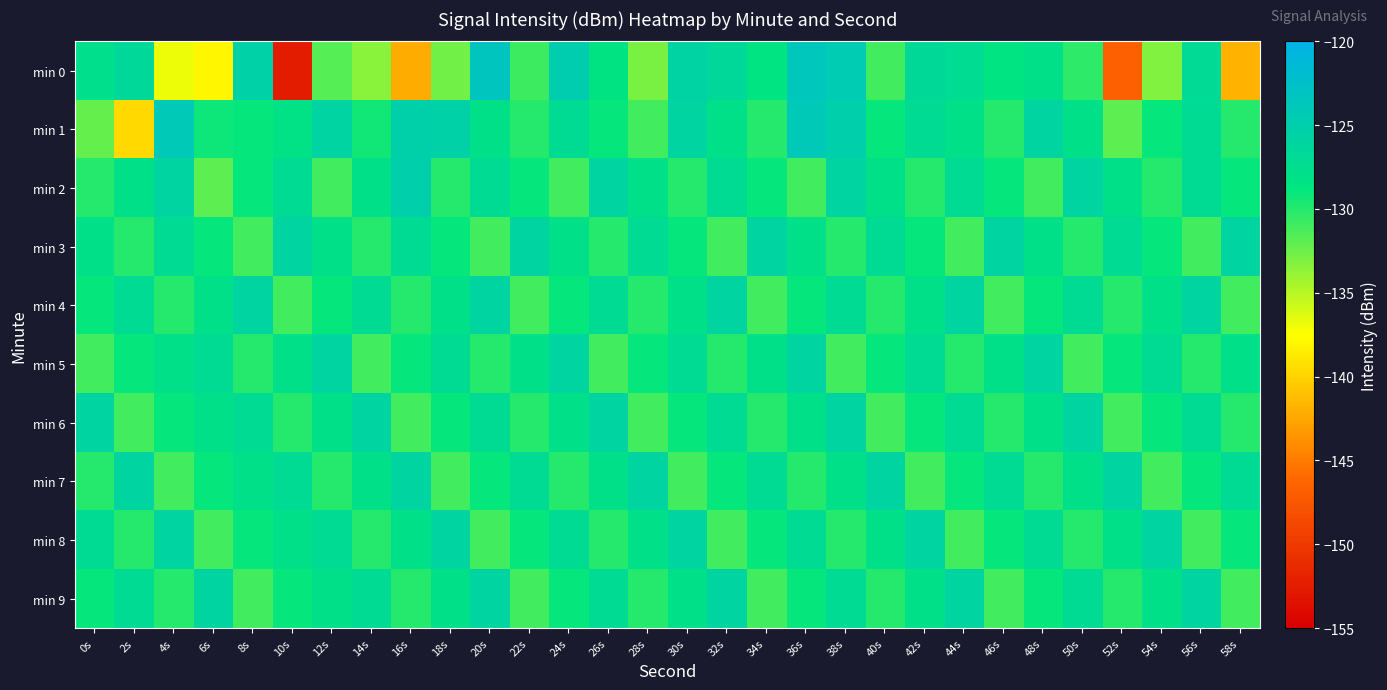

Reading right to left, list all the values displayed in this chart.

min 0: 58s=-141.8	56s=-127.0	54s=-133.2	52s=-146.8	50s=-130.4	48s=-128.0	46s=-128.5	44s=-127.2	42s=-126.7	40s=-131.0	38s=-124.3	36s=-123.7	34s=-128.5	32s=-126.5	30s=-125.7	28s=-132.9	26s=-128.4	24s=-124.5	22s=-130.8	20s=-123.4	18s=-132.6	16s=-142.2	14s=-133.5	12s=-131.7	10s=-152.5	8s=-125.4	6s=-138.0	4s=-136.9	2s=-126.4	0s=-127.7
min 1: 58s=-130.0	56s=-127.0	54s=-129.0	52s=-132.0	50s=-128.0	48s=-126.0	46s=-130.0	44s=-128.0	42s=-127.0	40s=-129.0	38s=-125.0	36s=-124.0	34s=-130.0	32s=-128.0	30s=-126.0	28s=-131.0	26s=-129.0	24s=-127.0	22s=-130.0	20s=-128.0	18s=-125.3	16s=-125.1	14s=-129.3	12s=-125.8	10s=-128.3	8s=-129.0	6s=-129.2	4s=-124.0	2s=-139.6	0s=-132.2
min 2: 58s=-129.0	56s=-127.0	54s=-130.0	52s=-128.0	50s=-126.0	48s=-131.0	46s=-129.0	44s=-127.0	42s=-130.0	40s=-128.0	38s=-126.0	36s=-131.0	34s=-129.0	32s=-127.0	30s=-130.0	28s=-128.0	26s=-126.0	24s=-131.0	22s=-129.0	20s=-127.0	18s=-130.0	16s=-125.0	14s=-128.0	12s=-131.0	10s=-127.0	8s=-129.0	6s=-132.0	4s=-126.0	2s=-128.0	0s=-130.0
min 3: 58s=-126.0	56s=-131.0	54s=-129.0	52s=-127.0	50s=-130.0	48s=-128.0	46s=-126.0	44s=-131.0	42s=-129.0	40s=-127.0	38s=-130.0	36s=-128.0	34s=-126.0	32s=-131.0	30s=-129.0	28s=-127.0	26s=-130.0	24s=-128.0	22s=-126.0	20s=-131.0	18s=-129.0	16s=-127.0	14s=-130.0	12s=-128.0	10s=-126.0	8s=-131.0	6s=-129.0	4s=-127.0	2s=-130.0	0s=-128.0
min 4: 58s=-131.0	56s=-126.0	54s=-128.0	52s=-130.0	50s=-127.0	48s=-129.0	46s=-131.0	44s=-126.0	42s=-128.0	40s=-130.0	38s=-127.0	36s=-129.0	34s=-131.0	32s=-126.0	30s=-128.0	28s=-130.0	26s=-127.0	24s=-129.0	22s=-131.0	20s=-126.0	18s=-128.0	16s=-130.0	14s=-127.0	12s=-129.0	10s=-131.0	8s=-126.0	6s=-128.0	4s=-130.0	2s=-127.0	0s=-129.0
min 5: 58s=-128.0	56s=-130.0	54s=-127.0	52s=-129.0	50s=-131.0	48s=-126.0	46s=-128.0	44s=-130.0	42s=-127.0	40s=-129.0	38s=-131.0	36s=-126.0	34s=-128.0	32s=-130.0	30s=-127.0	28s=-129.0	26s=-131.0	24s=-126.0	22s=-128.0	20s=-130.0	18s=-127.0	16s=-129.0	14s=-131.0	12s=-126.0	10s=-128.0	8s=-130.0	6s=-127.0	4s=-128.0	2s=-129.0	0s=-131.0
min 6: 58s=-130.0	56s=-127.0	54s=-129.0	52s=-131.0	50s=-126.0	48s=-128.0	46s=-130.0	44s=-127.0	42s=-129.0	40s=-131.0	38s=-126.0	36s=-128.0	34s=-130.0	32s=-127.0	30s=-129.0	28s=-131.0	26s=-126.0	24s=-128.0	22s=-130.0	20s=-127.0	18s=-129.0	16s=-131.0	14s=-126.0	12s=-128.0	10s=-130.0	8s=-127.0	6s=-128.0	4s=-129.0	2s=-131.0	0s=-126.0
min 7: 58s=-127.0	56s=-129.0	54s=-131.0	52s=-126.0	50s=-128.0	48s=-130.0	46s=-127.0	44s=-129.0	42s=-131.0	40s=-126.0	38s=-128.0	36s=-130.0	34s=-127.0	32s=-129.0	30s=-131.0	28s=-126.0	26s=-128.0	24s=-130.0	22s=-127.0	20s=-129.0	18s=-131.0	16s=-126.0	14s=-128.0	12s=-130.0	10s=-127.0	8s=-128.0	6s=-129.0	4s=-131.0	2s=-126.0	0s=-130.0
min 8: 58s=-129.0	56s=-131.0	54s=-126.0	52s=-128.0	50s=-130.0	48s=-127.0	46s=-129.0	44s=-131.0	42s=-126.0	40s=-128.0	38s=-130.0	36s=-127.0	34s=-129.0	32s=-131.0	30s=-126.0	28s=-128.0	26s=-130.0	24s=-127.0	22s=-129.0	20s=-131.0	18s=-126.0	16s=-128.0	14s=-130.0	12s=-127.0	10s=-128.0	8s=-129.0	6s=-131.0	4s=-126.0	2s=-130.0	0s=-127.0
min 9: 58s=-131.0	56s=-126.0	54s=-128.0	52s=-130.0	50s=-127.0	48s=-129.0	46s=-131.0	44s=-126.0	42s=-128.0	40s=-130.0	38s=-127.0	36s=-129.0	34s=-131.0	32s=-126.0	30s=-128.0	28s=-130.0	26s=-127.0	24s=-129.0	22s=-131.0	20s=-126.0	18s=-128.0	16s=-130.0	14s=-127.0	12s=-128.0	10s=-129.0	8s=-131.0	6s=-126.0	4s=-130.0	2s=-127.0	0s=-129.0